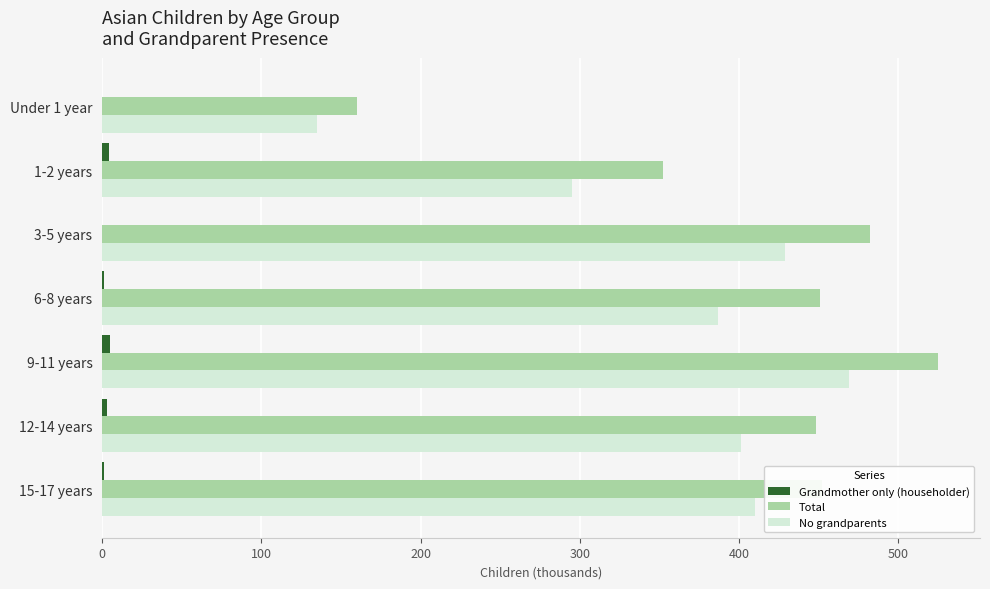

At which label is Total closest to 342?

1-2 years